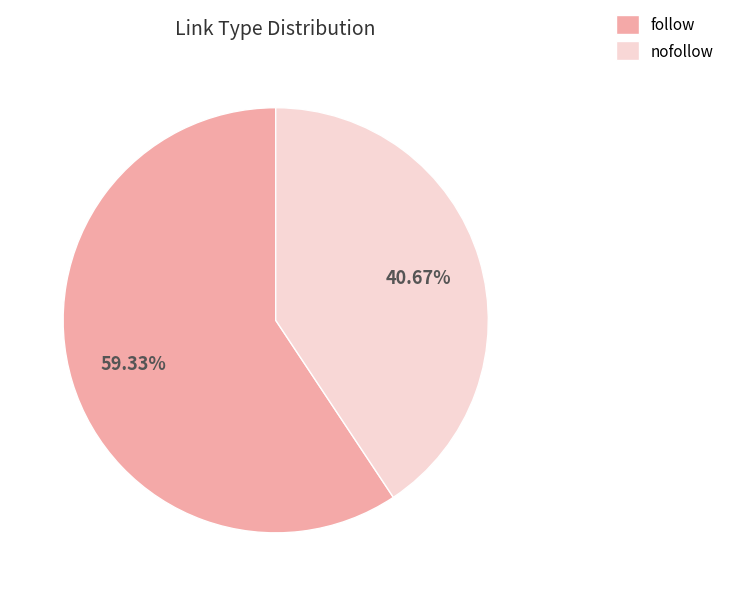

How many segments does this pie chart have?

2